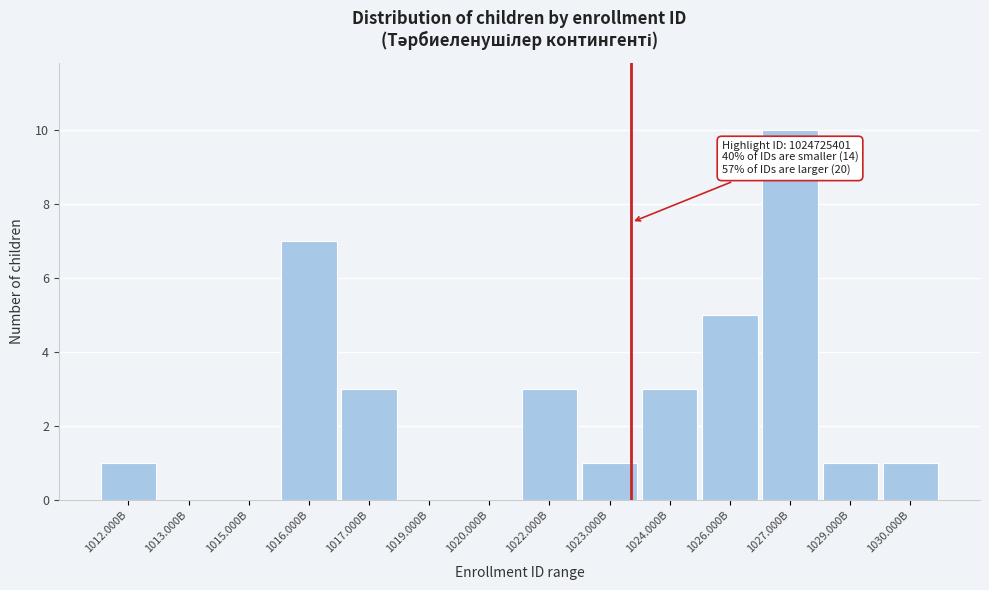

Reading left to right, list all the values displayed in this chart.

1012.000B=1	1013.000B=0	1015.000B=0	1016.000B=7	1017.000B=3	1019.000B=0	1020.000B=0	1022.000B=3	1023.000B=1	1024.000B=3	1026.000B=5	1027.000B=10	1029.000B=1	1030.000B=1